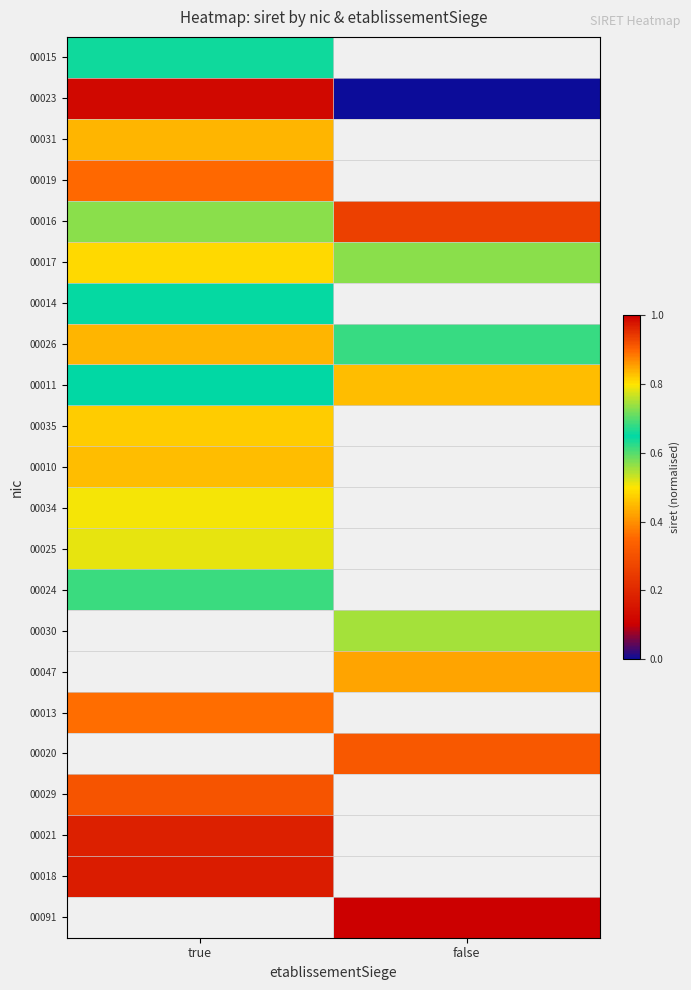

Count the number of categories in the chart.

2